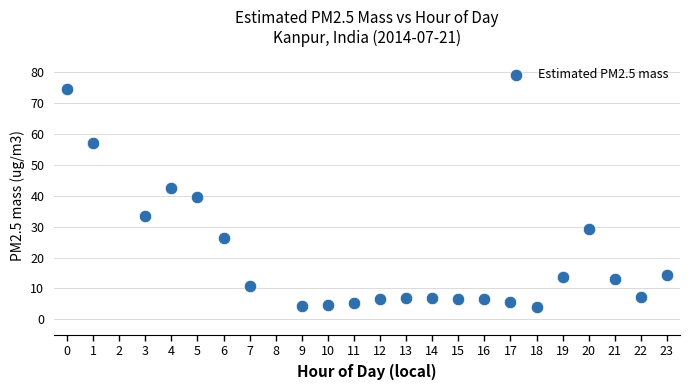

What is the range of X values (max minus min)?

23.0